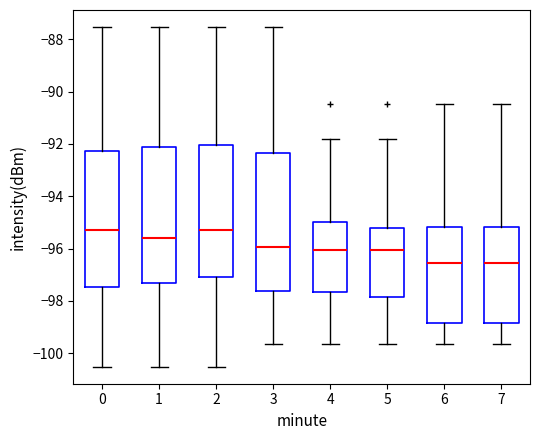

Reading left to right, read every box against the y-axis: the position of its median line, the range the box covers, and the ends of its whiskers. The values are not printed on the chart, so give them approximately, as read against the axis.

0: median -95.2, box -97.4 to -92.2, whiskers -100.6 to -87.6
1: median -95.6, box -97.4 to -92.2, whiskers -100.6 to -87.6
2: median -95.2, box -97.0 to -92.0, whiskers -100.6 to -87.6
3: median -96.0, box -97.6 to -92.4, whiskers -99.6 to -87.6
4: median -96.0, box -97.6 to -95.0, whiskers -99.6 to -91.8
5: median -96.0, box -97.8 to -95.2, whiskers -99.6 to -91.8
6: median -96.6, box -98.8 to -95.2, whiskers -99.6 to -90.4
7: median -96.6, box -98.8 to -95.2, whiskers -99.6 to -90.4